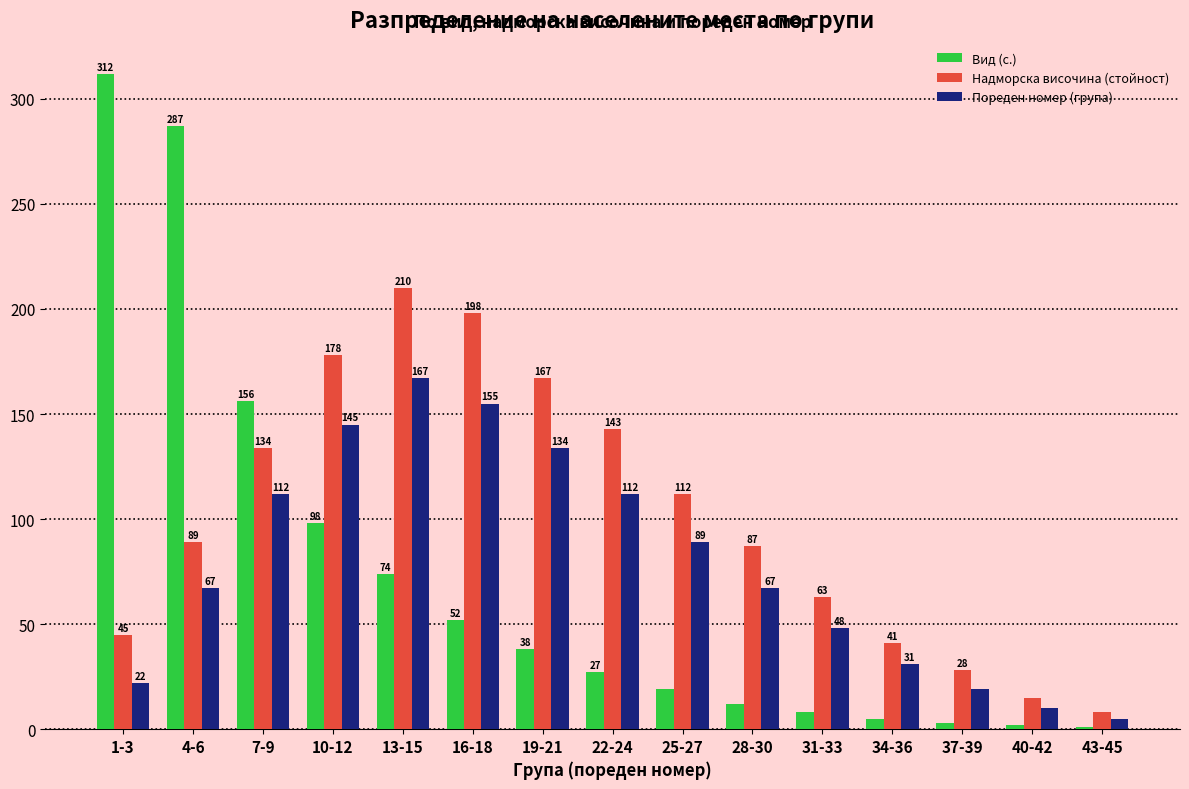

What is the average value of the Вид (с.) series?

73